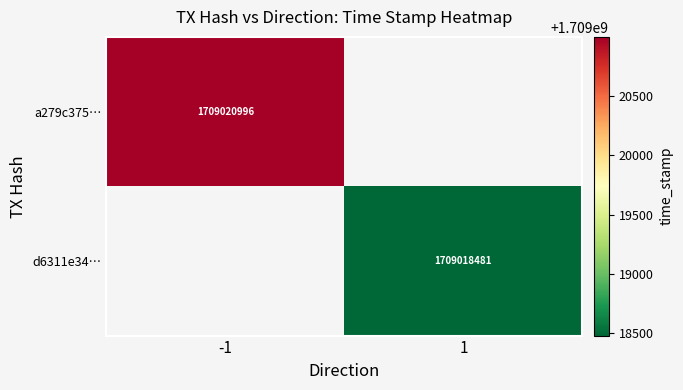

How many distinct data groups are displayed?

2